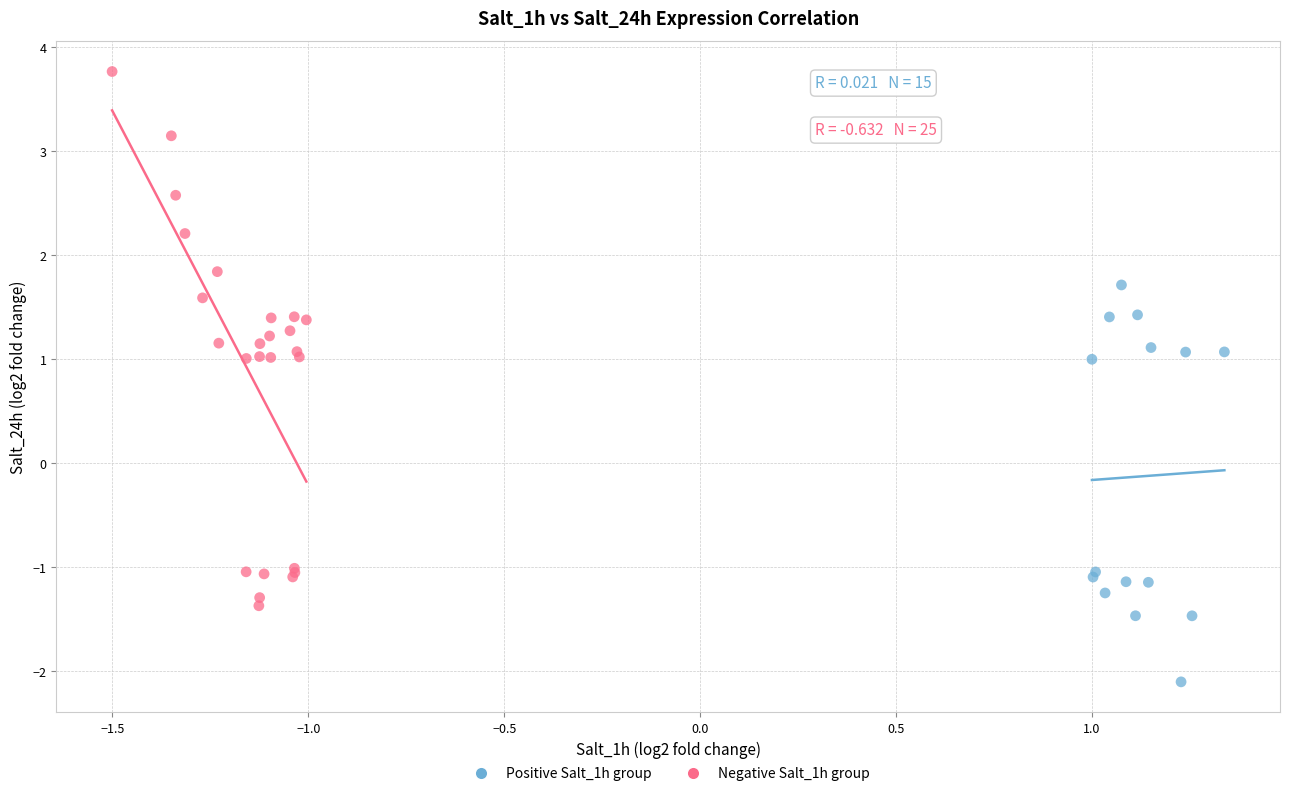

Which series has the widest spread of Y values?

Negative Salt_1h group